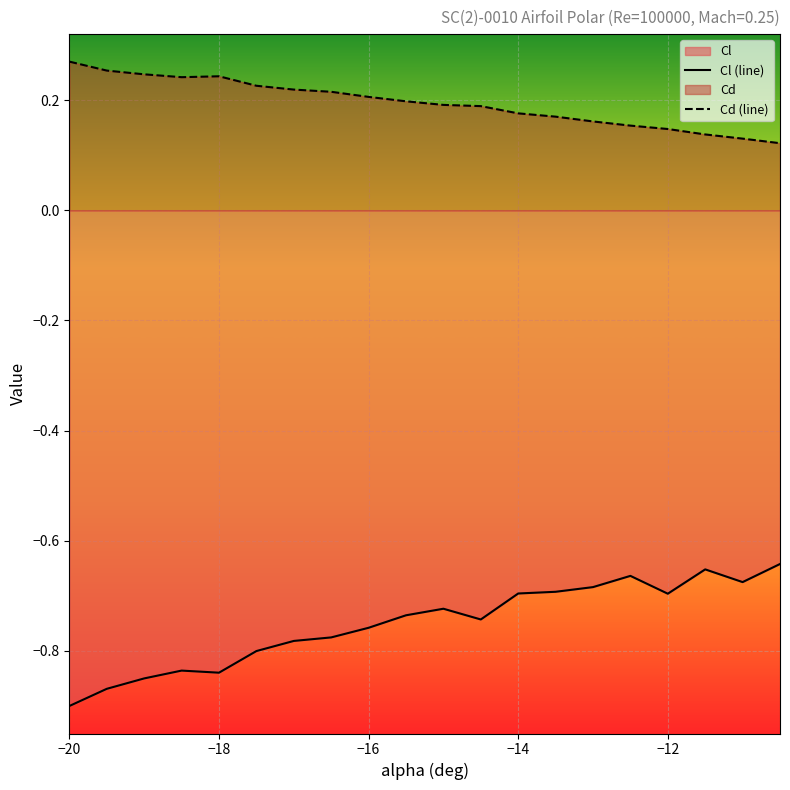

How many interior local valleys does the Cd (line) series have?

1